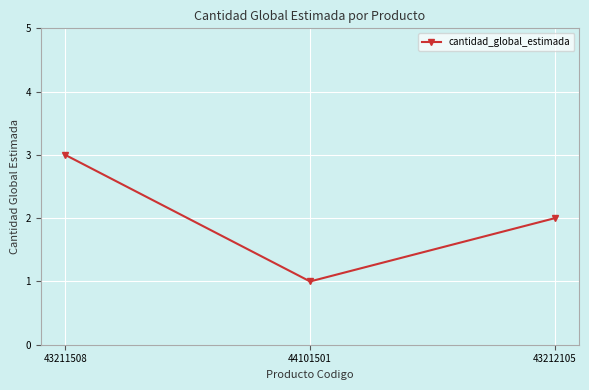

Reading left to right, extract all data points from this chart.

3	1	2